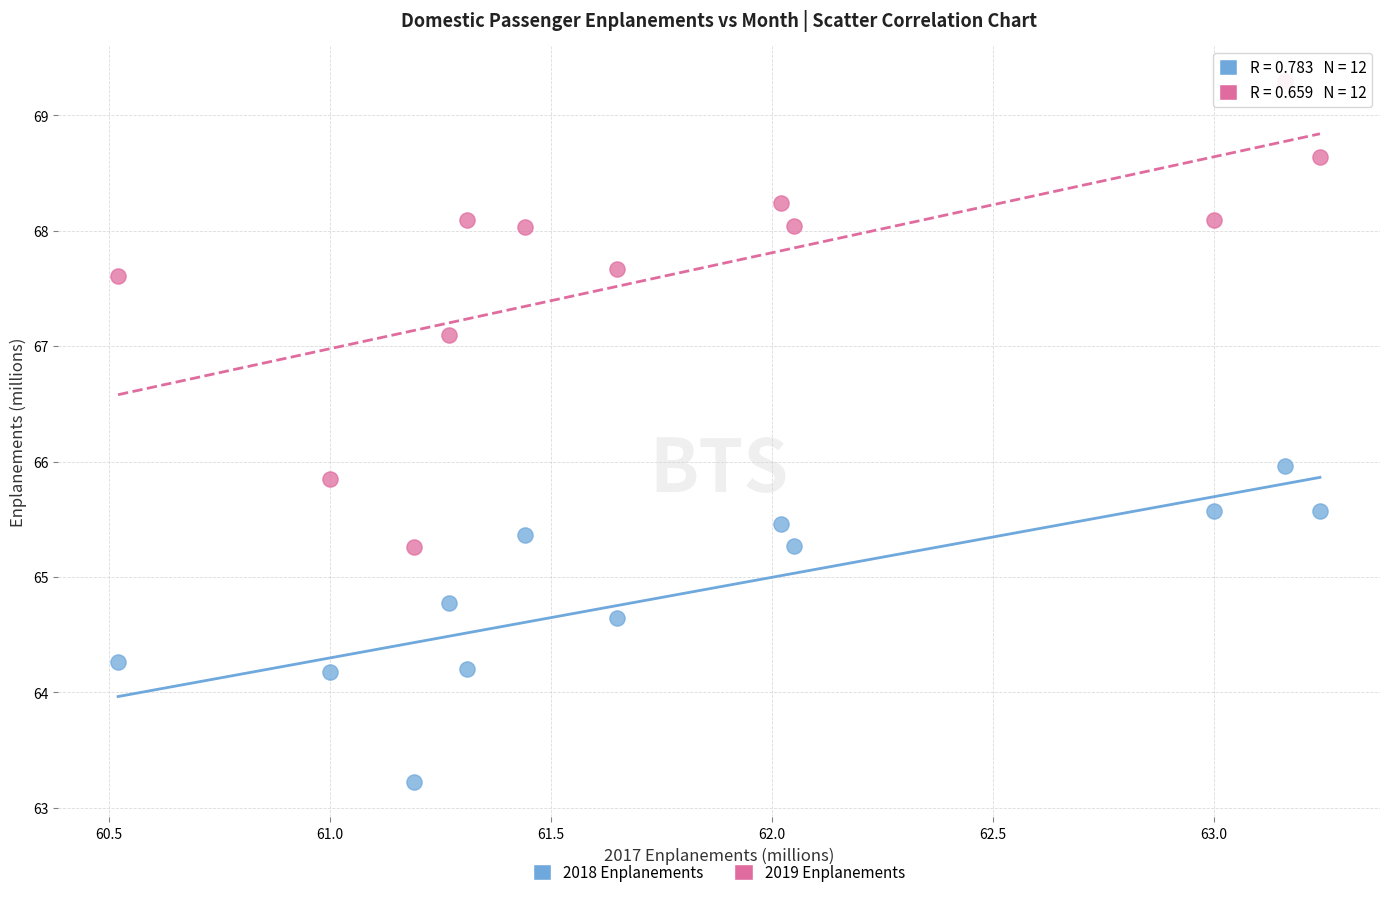

Across all data points, what is the range of X values (max minus min)?

2.7